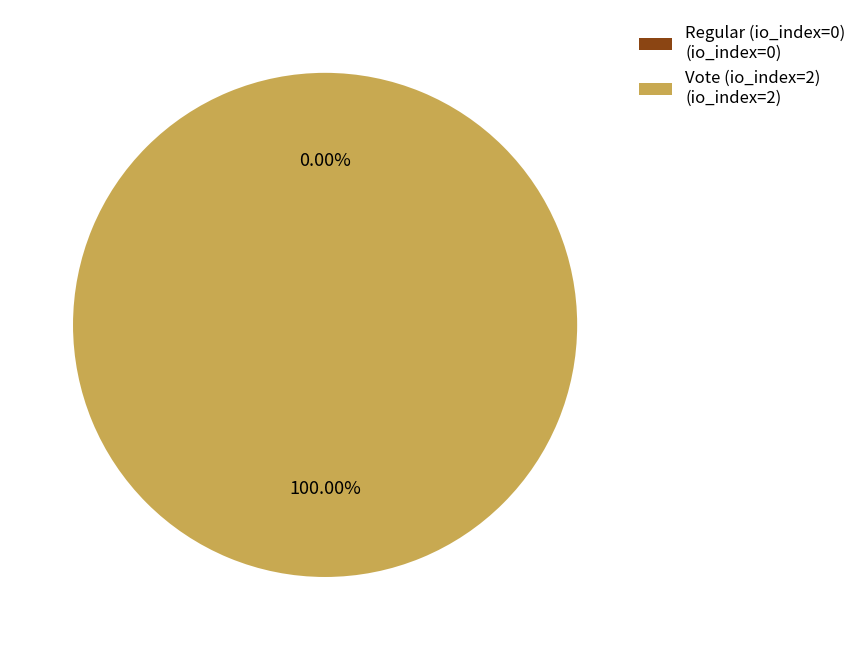

What is the smallest slice in the pie chart?

Regular (io_index=0)